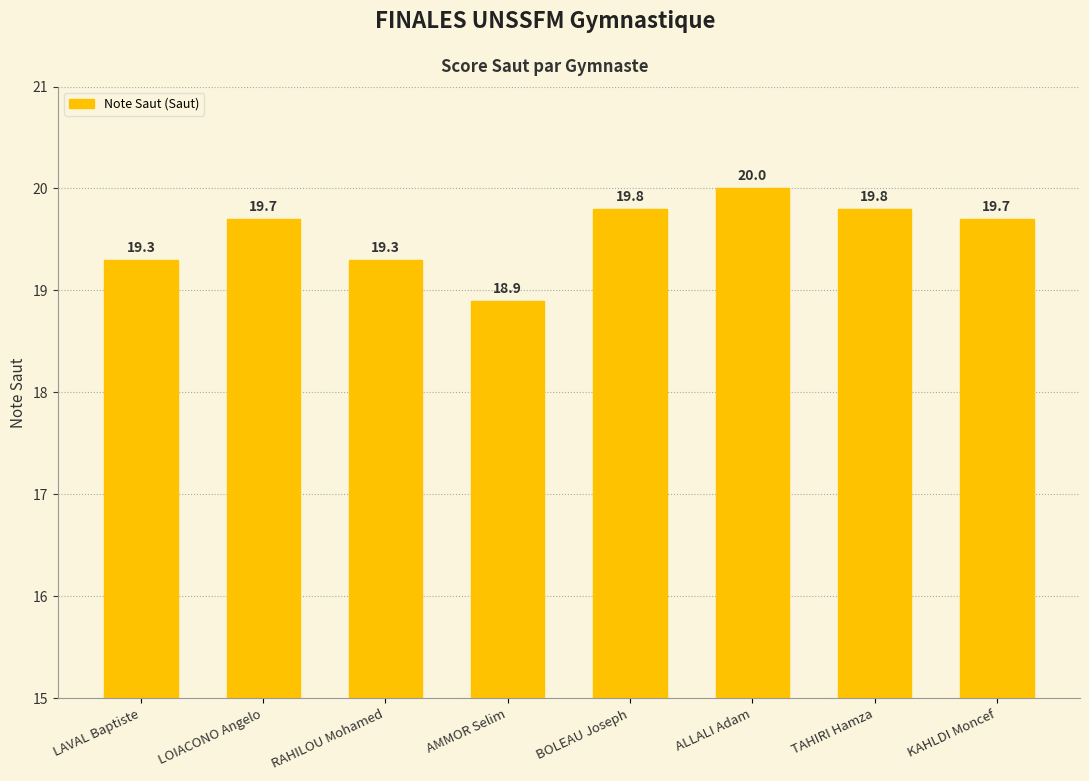

Is it true that the value at BOLEAU Joseph is 19.8?

True